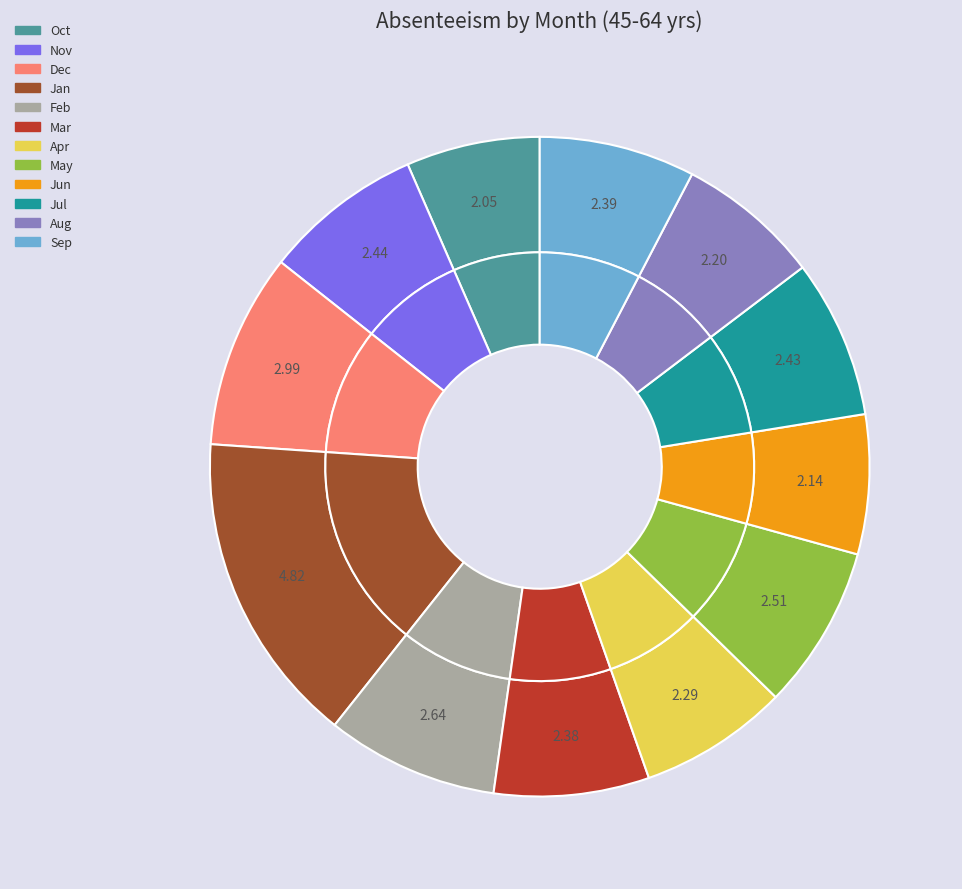

Count the number of slices in the pie.

12